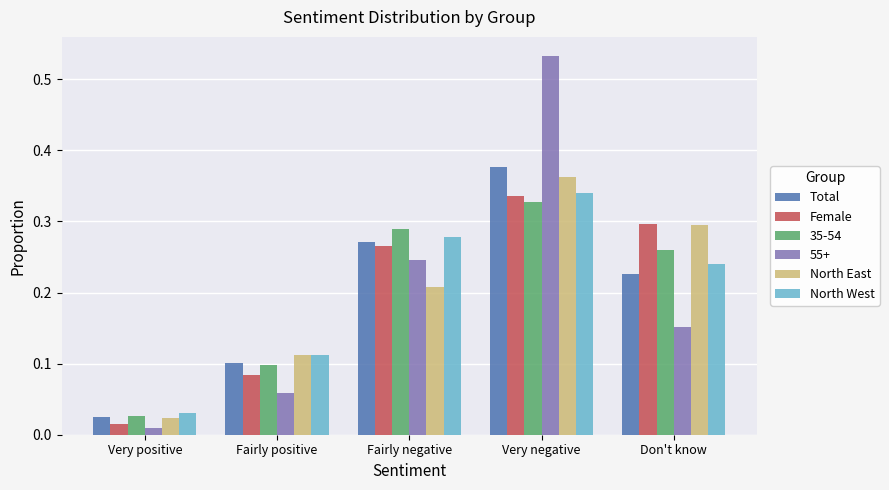

Rank the categories by Total value from highest to lowest.

Very negative, Fairly negative, Don't know, Fairly positive, Very positive